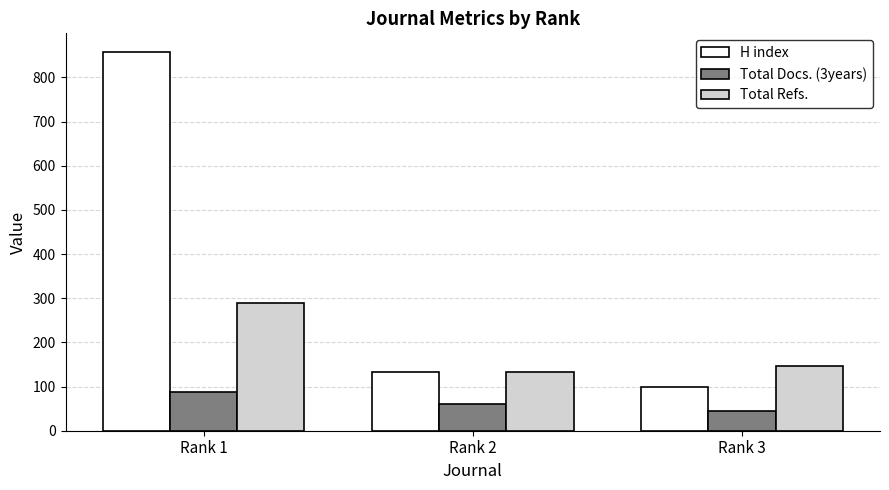

What are all the series names shown in the legend?

H index, Total Docs. (3years), Total Refs.